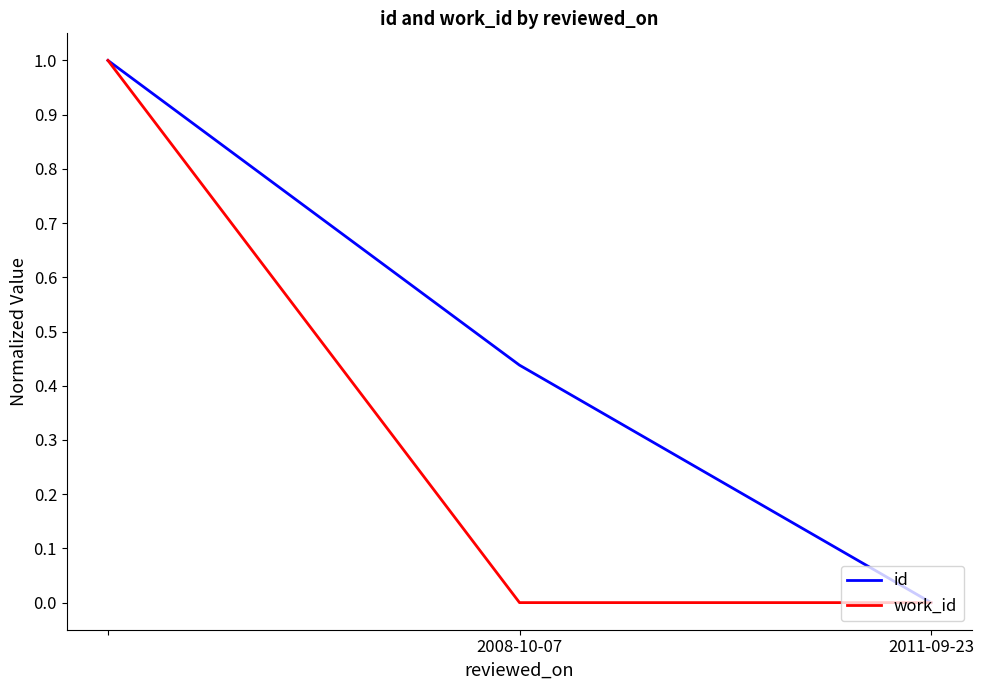

What is the greatest value displayed?

1.0